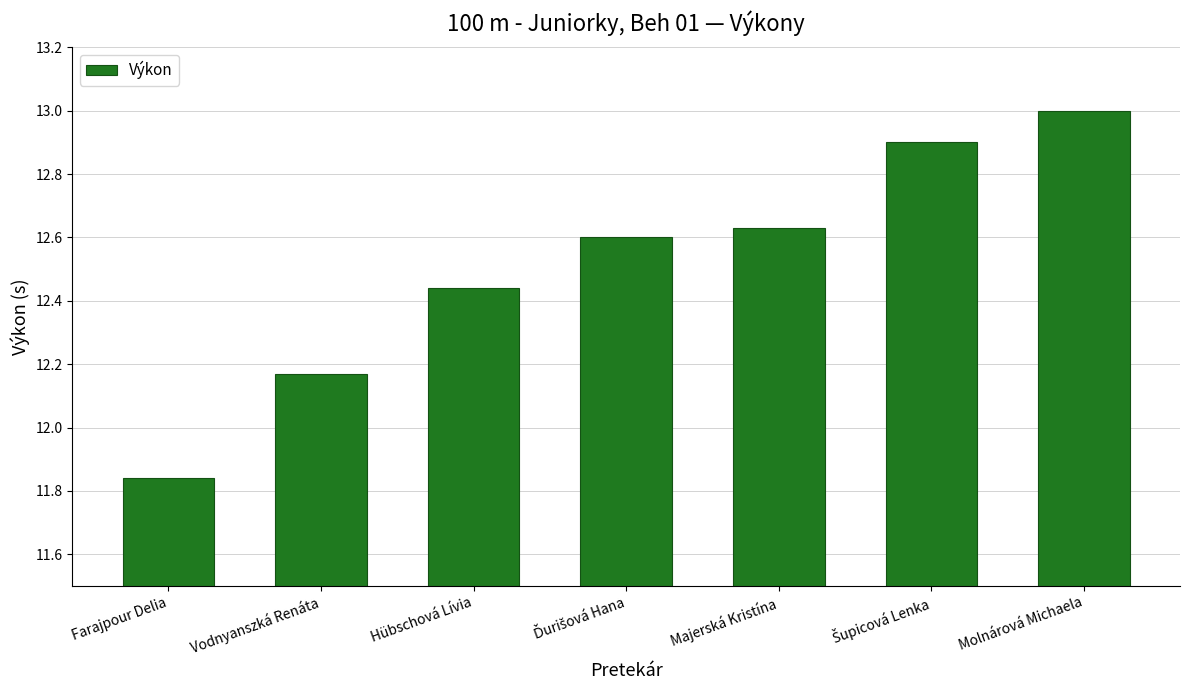

Are the bars grouped side by side (vs. stacked)?

No